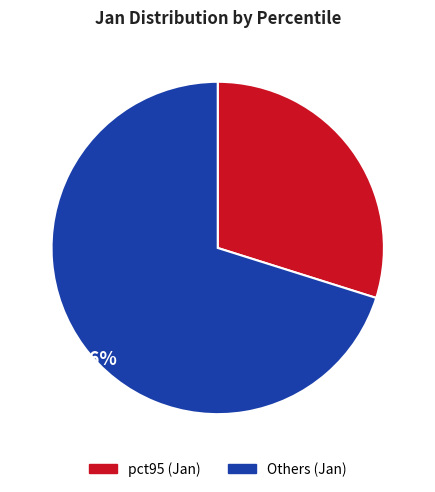

Is there any slice that represents more than half of the pie?

Yes